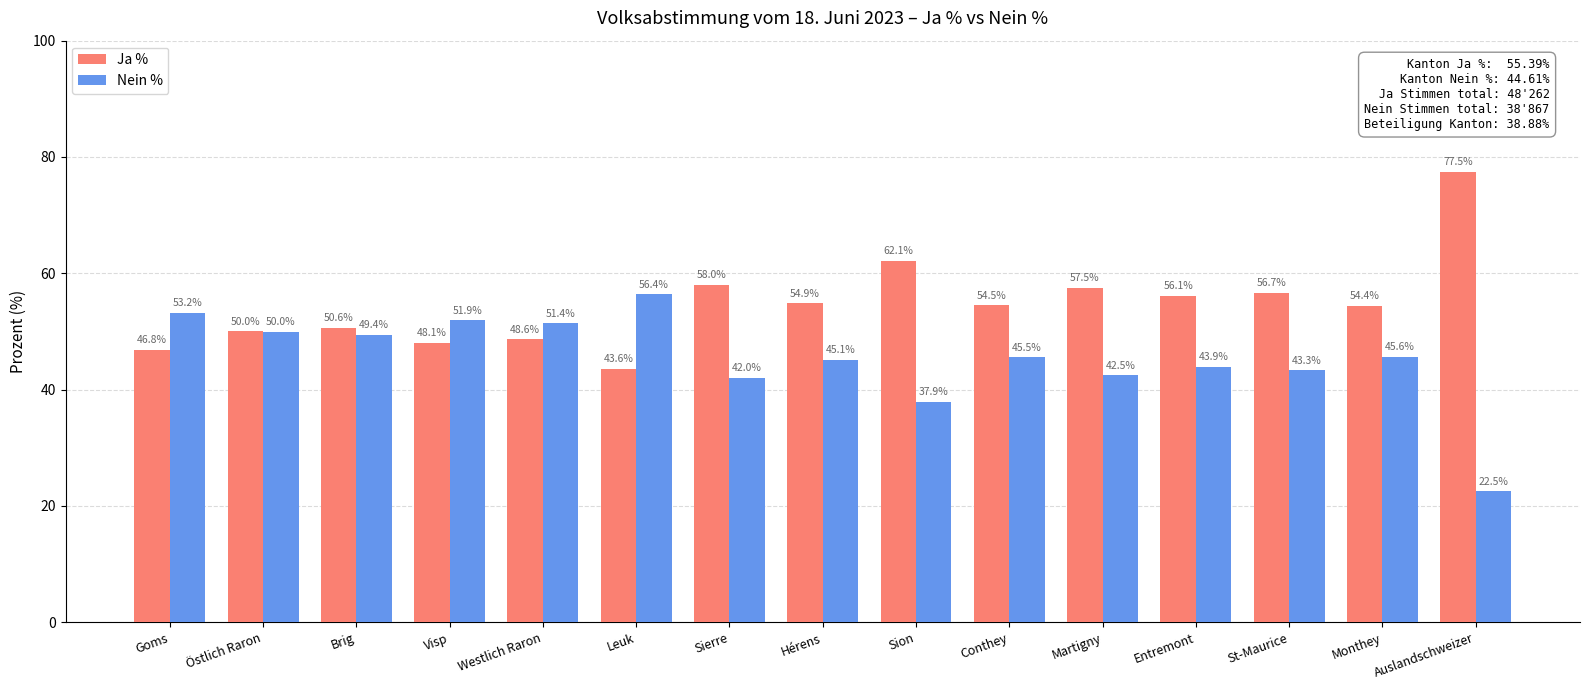

Which series has the largest total across all categories?

Ja %